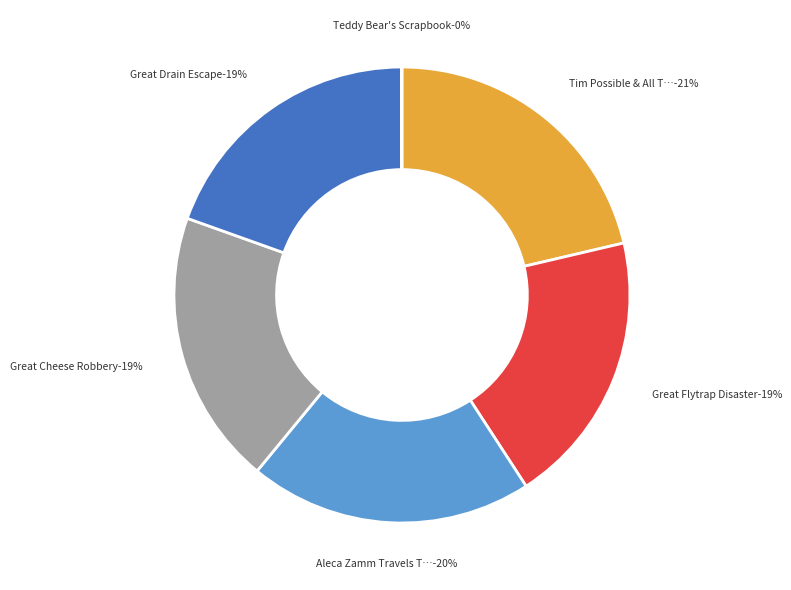

Is Tim Possible & All That Buzz the majority of the pie?

No